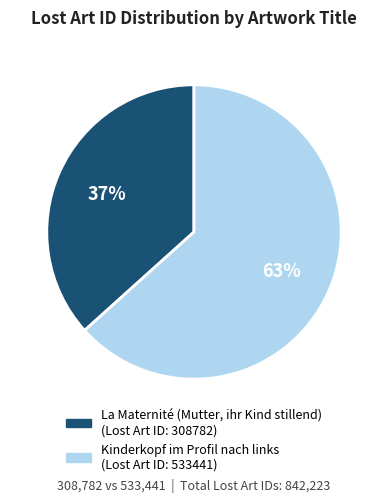

To the nearest percent, what percentage of the pie is La Maternité (Mutter, ihr Kind stillend)?

37%